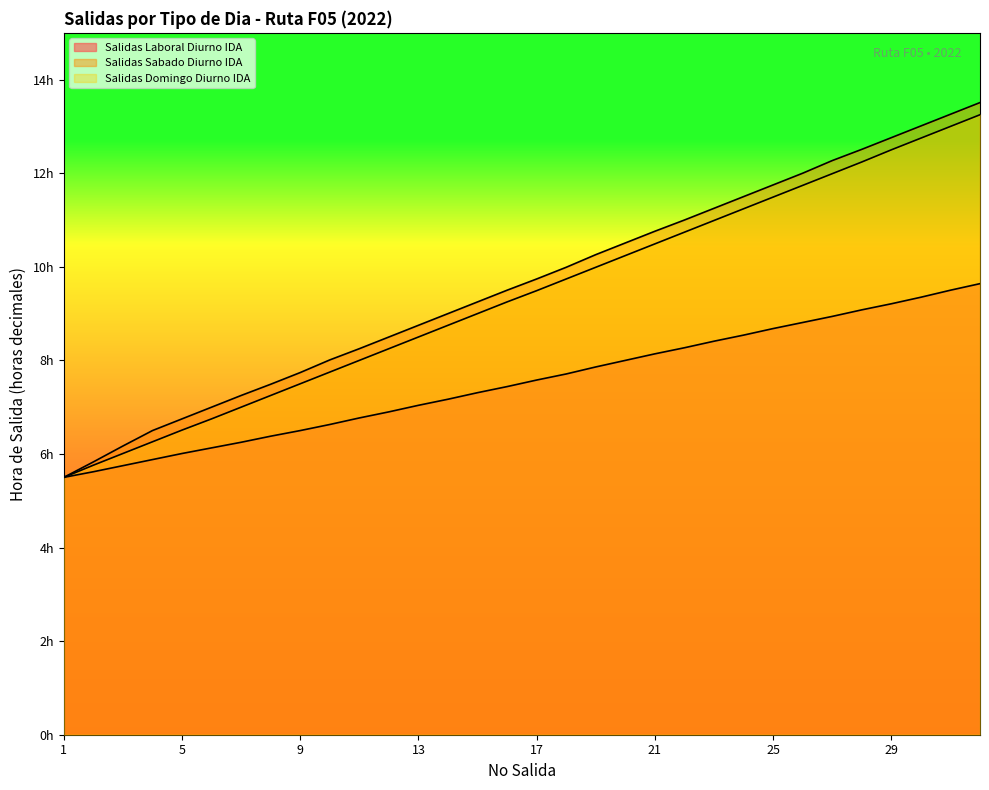

Rank the series at 28 from highest to lowest value.

Salidas Sabado Diurno IDA, Salidas Domingo Diurno IDA, Salidas Laboral Diurno IDA